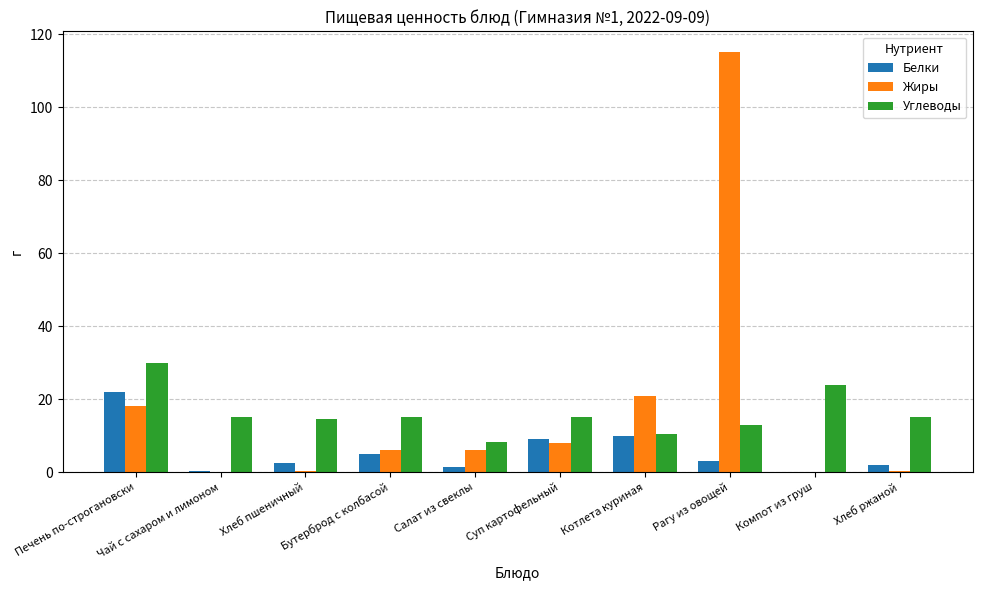

Which series has the largest range (max minus min)?

Жиры